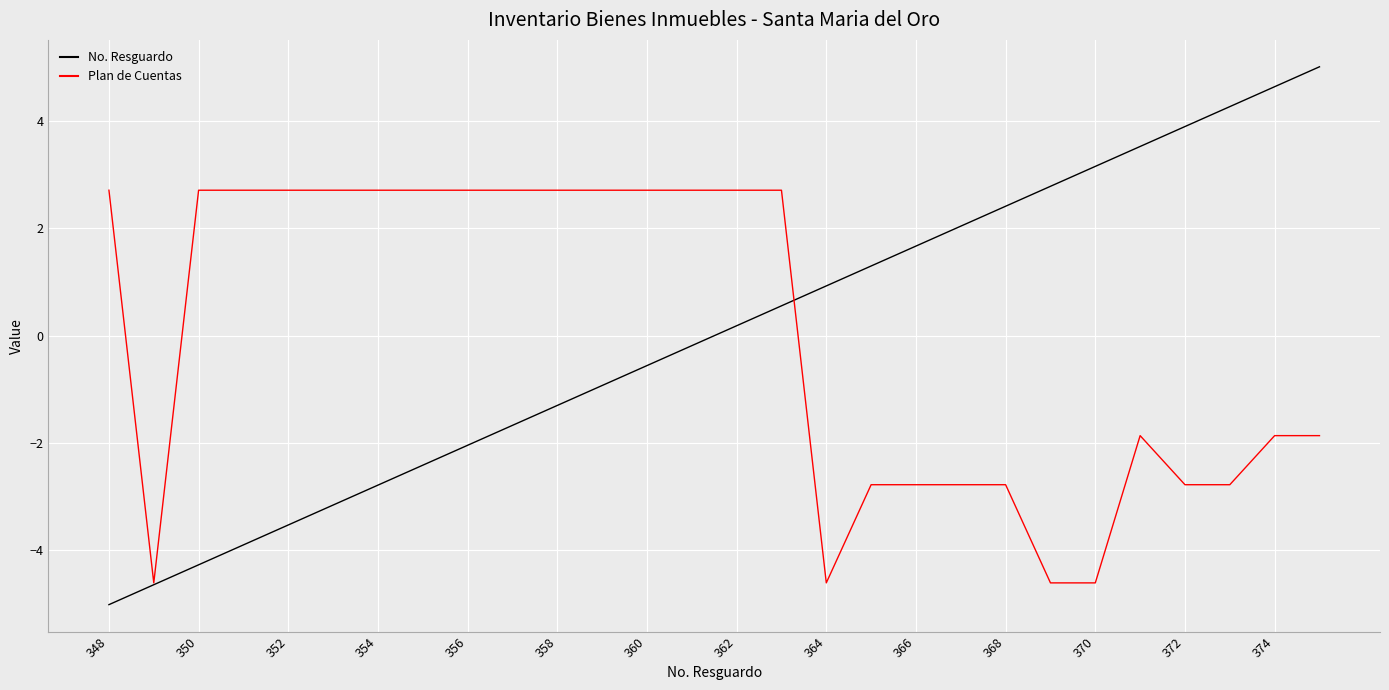

List the series in order of their peak value, highest first.

No. Resguardo, Plan de Cuentas